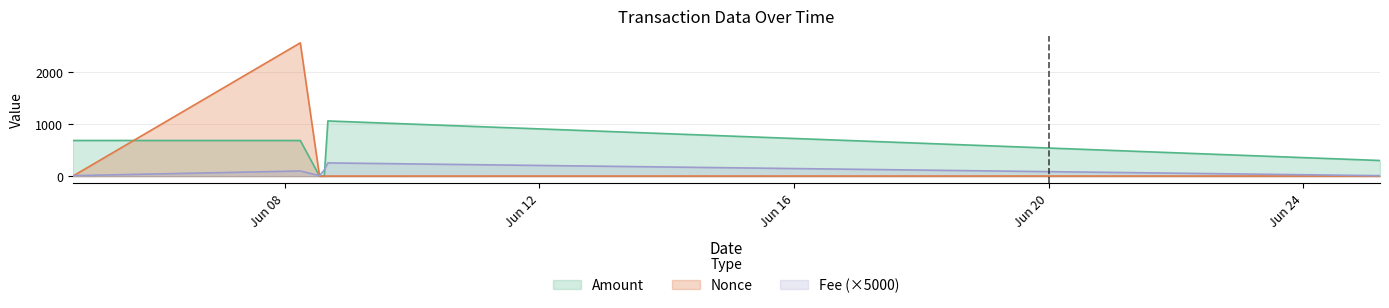

Which series changed the most between 2021-06-08 05:51 and 2021-06-08 16:15?

Nonce